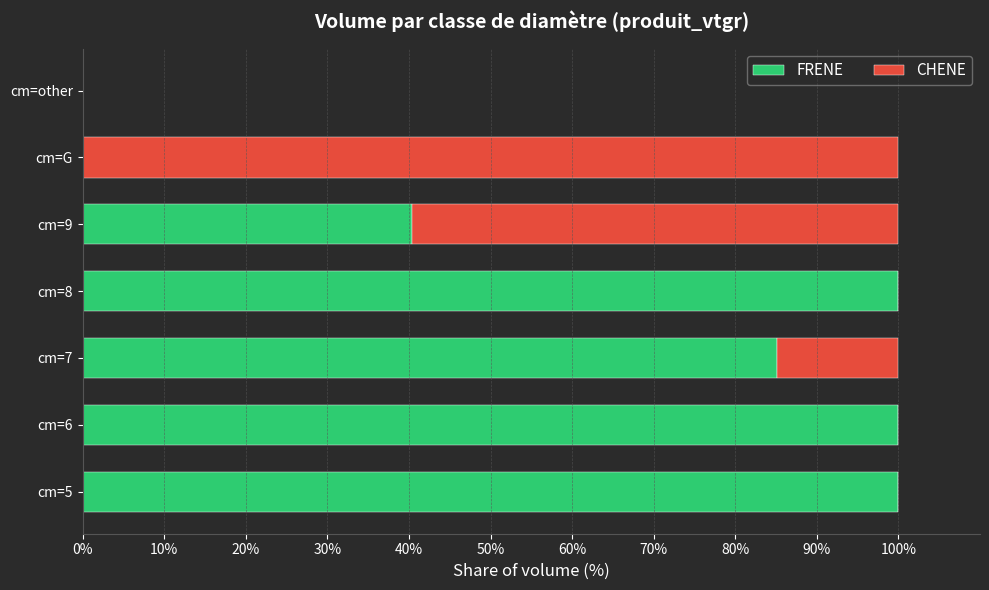

Count the number of data series in this chart.

2